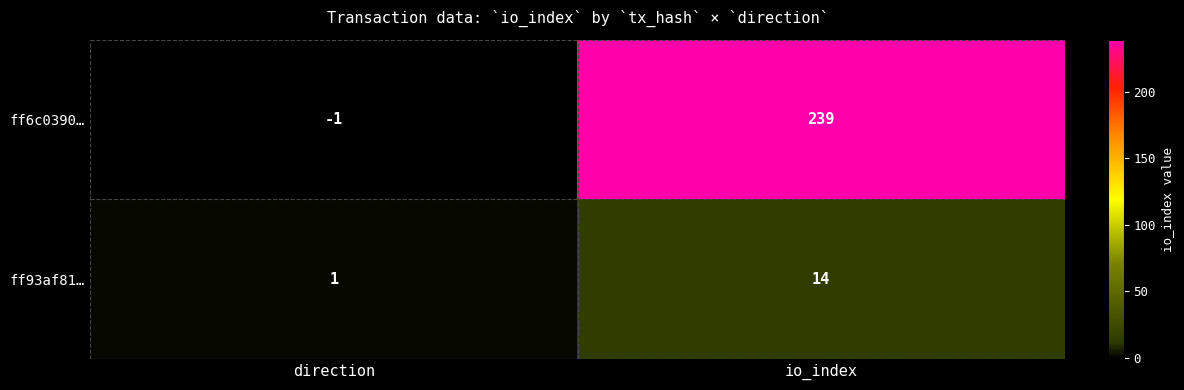

Where is ff93af81… nearest to the value 7?

direction